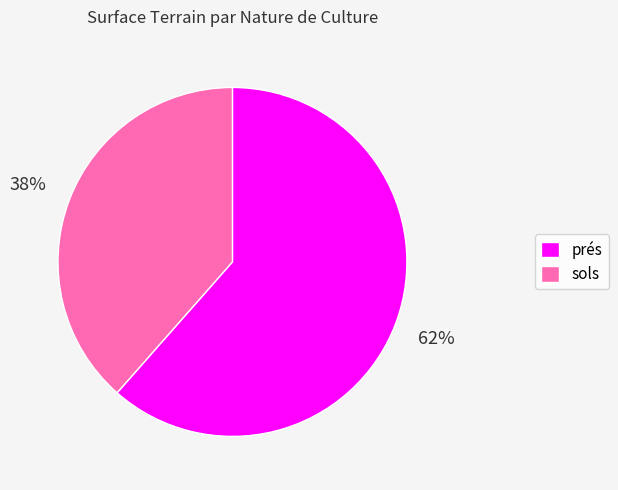

Which category accounts for the majority?

prés